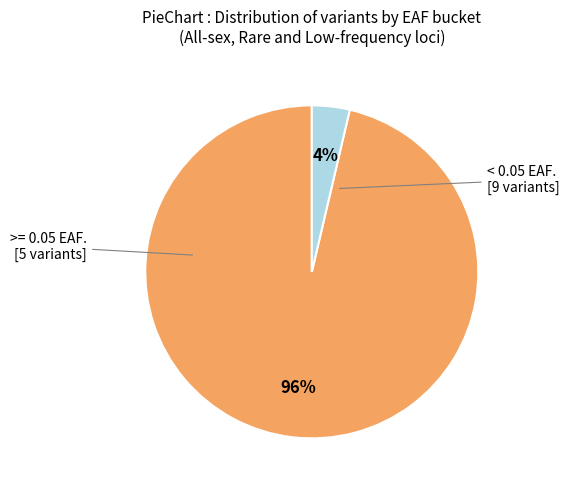

Is there a majority slice in this chart?

Yes